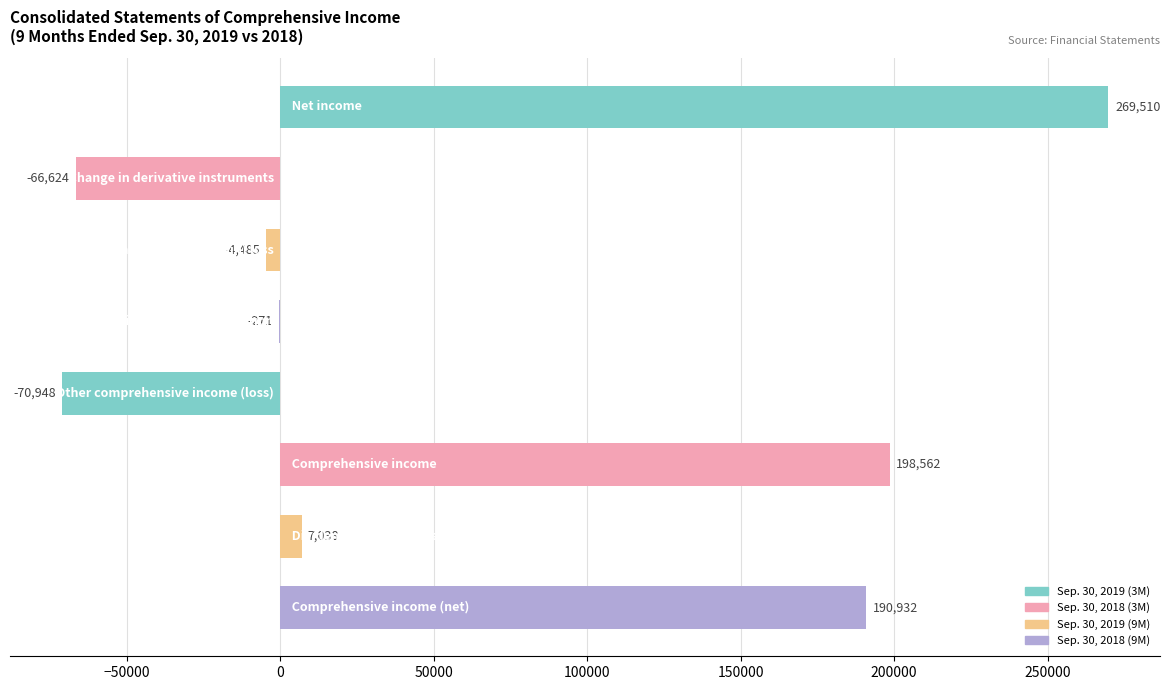

What is the sum of all values?

523714